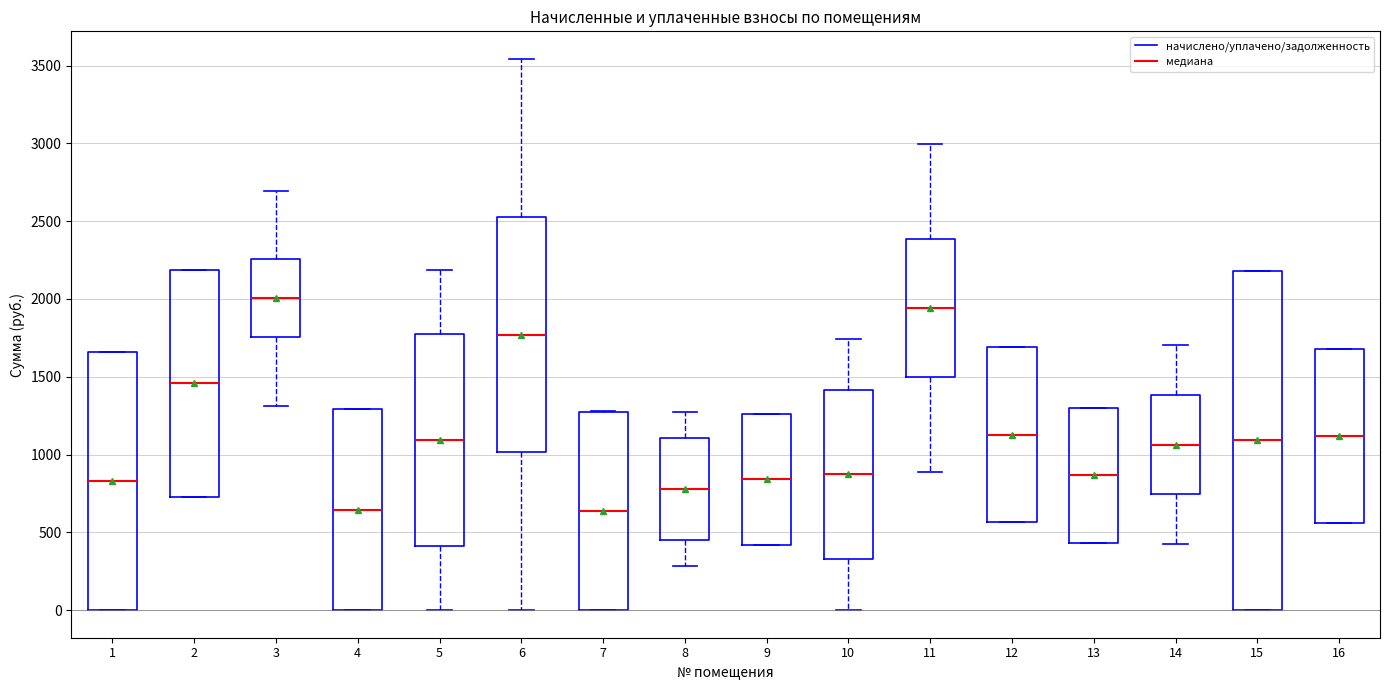

Reading left to right, transcribe this box plot: for each box, give where its median line is, the range the box spans, and where its two whiskers end, as read against the y-axis. The values are not printed on the chart, so give them approximately, as read against the axis.

1: median 850, box 0 to 1650, whiskers 0 to 1650
2: median 1450, box 750 to 2200, whiskers 750 to 2200
3: median 2000, box 1750 to 2250, whiskers 1300 to 2700
4: median 650, box 0 to 1300, whiskers 0 to 1300
5: median 1100, box 400 to 1800, whiskers 0 to 2200
6: median 1750, box 1000 to 2550, whiskers 0 to 3550
7: median 650, box 0 to 1300, whiskers 0 to 1300
8: median 800, box 450 to 1100, whiskers 300 to 1300
9: median 850, box 400 to 1250, whiskers 400 to 1250
10: median 850, box 350 to 1400, whiskers 0 to 1750
11: median 1950, box 1500 to 2400, whiskers 900 to 3000
12: median 1150, box 550 to 1700, whiskers 550 to 1700
13: median 850, box 450 to 1300, whiskers 450 to 1300
14: median 1050, box 750 to 1400, whiskers 450 to 1700
15: median 1100, box 0 to 2200, whiskers 0 to 2200
16: median 1100, box 550 to 1700, whiskers 550 to 1700